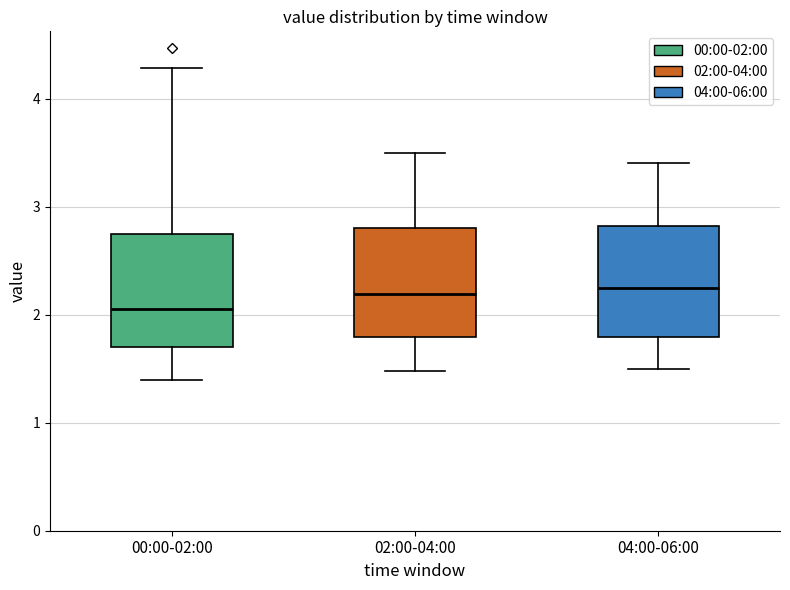

Reading left to right, read every box against the y-axis: the position of its median line, the range the box covers, and the ends of its whiskers. The values are not printed on the chart, so give them approximately, as read against the axis.

00:00-02:00: median 2.1, box 1.7 to 2.8, whiskers 1.4 to 4.3
02:00-04:00: median 2.2, box 1.8 to 2.8, whiskers 1.5 to 3.5
04:00-06:00: median 2.3, box 1.8 to 2.8, whiskers 1.5 to 3.4